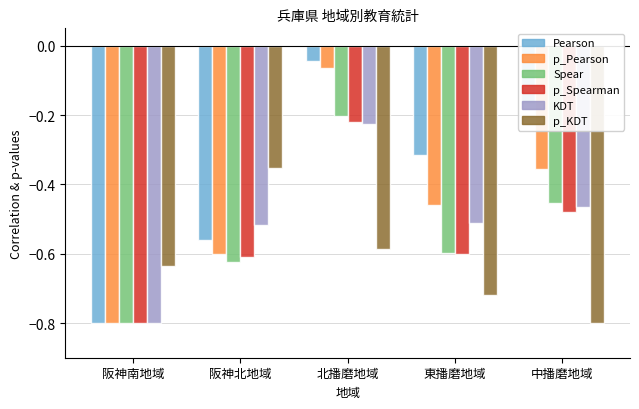

What is the total value across all series at 阪神北地域?

-3.3